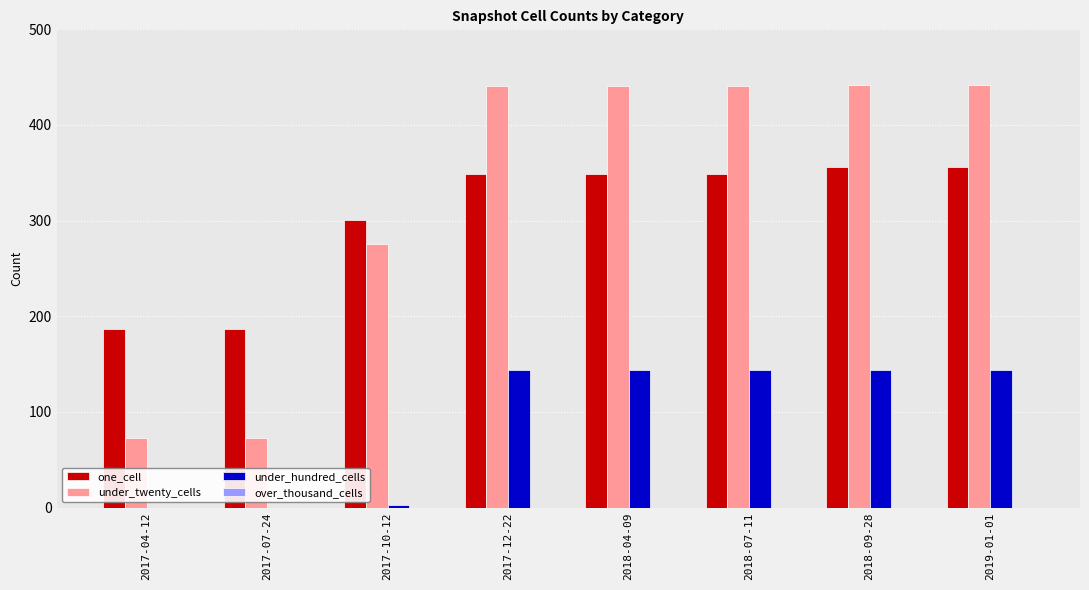

Which series has the largest total across all categories?

under_twenty_cells